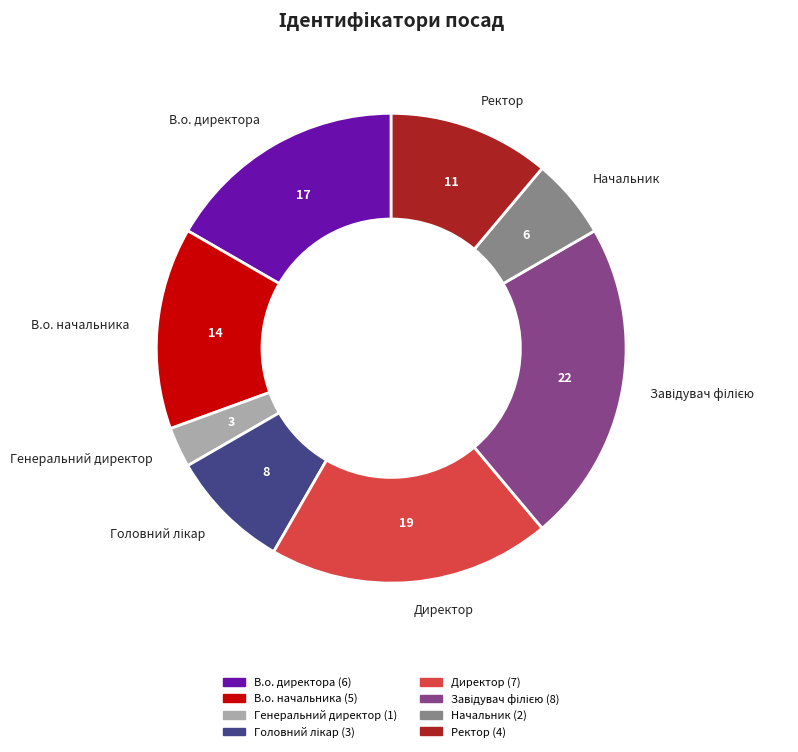

What is the ratio of the value at Директор to the value at Генеральний директор?

7.0